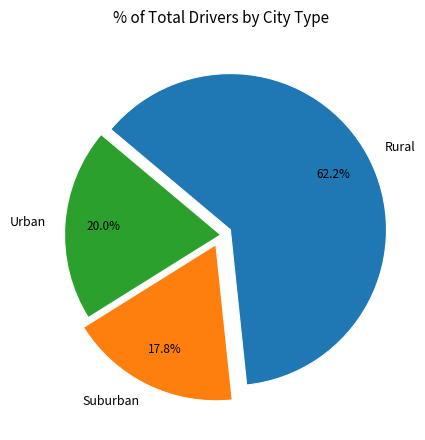

What is the ratio of the value at Suburban to the value at Urban?

0.9